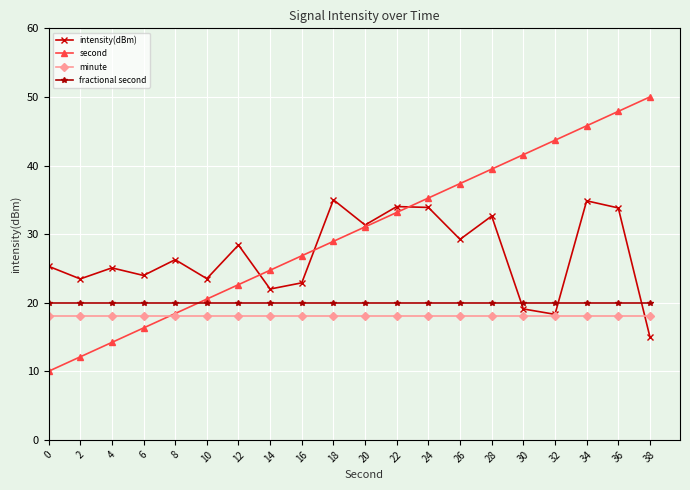

True or false: minute has a value of 18.0 at 22.

True